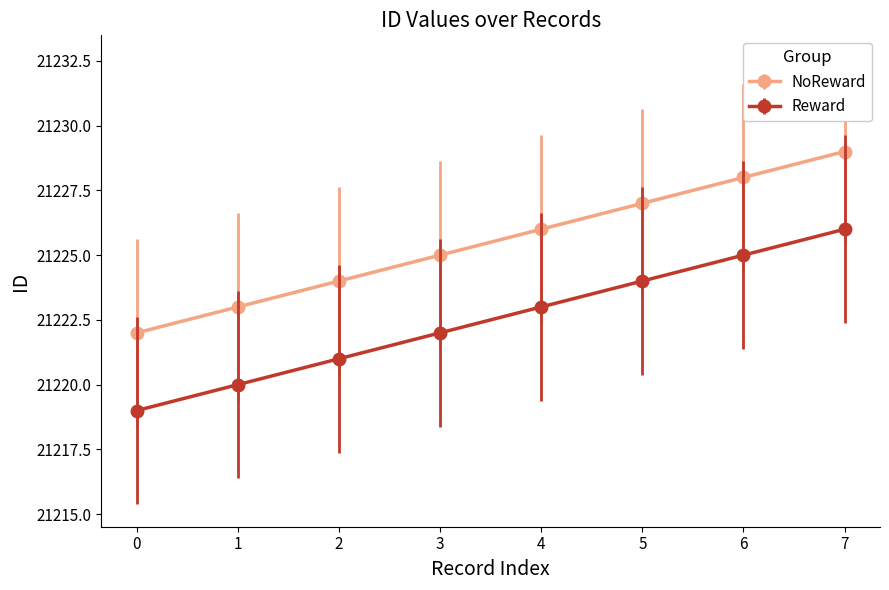

The value of Reward at 3 is 21222. True or false?

True